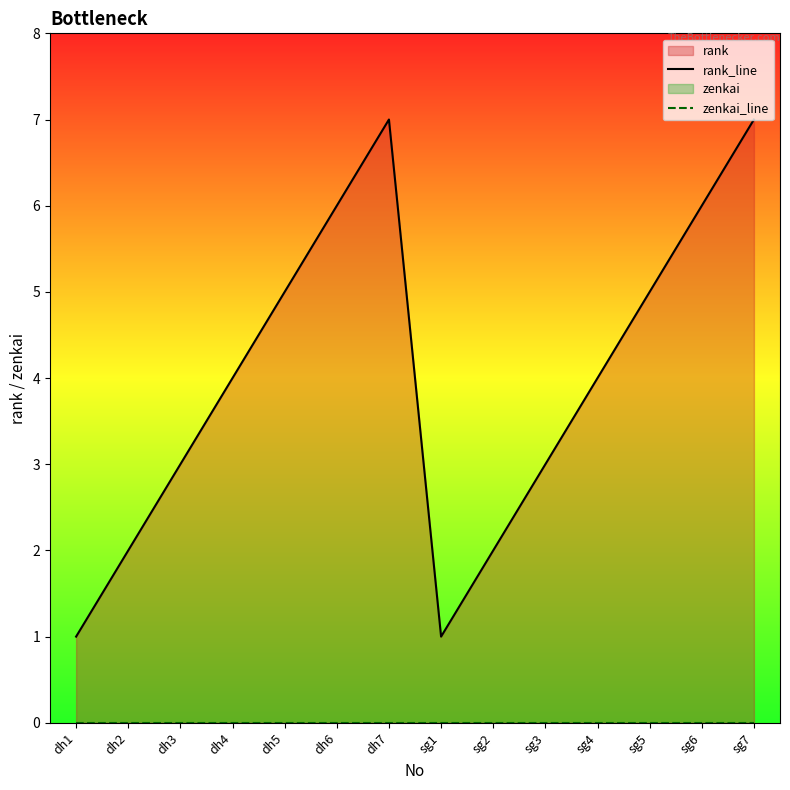

True or false: rank_line and zenkai_line cross at least once.

False